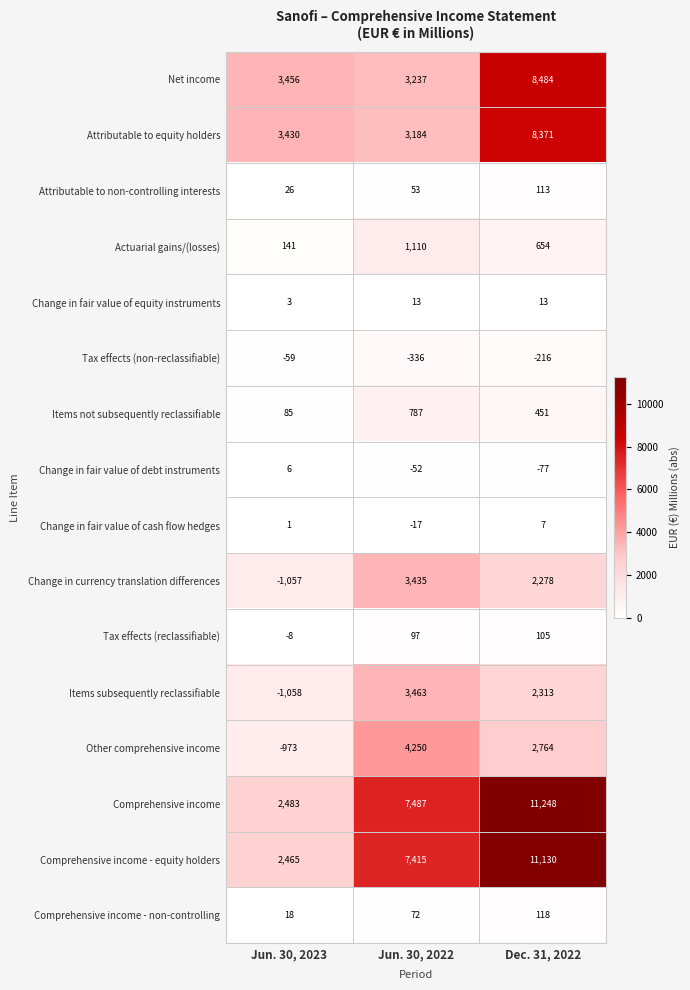

At which category is the sum across all series the highest?

Dec. 31, 2022